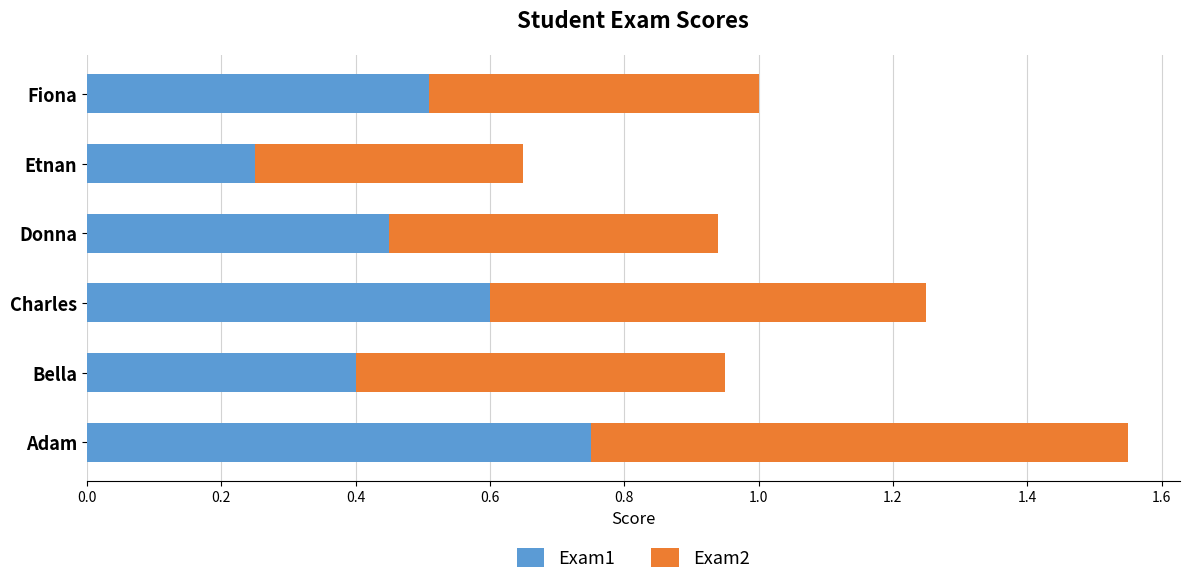

What is the sum of the Exam1 values at Fiona and Adam?

1.3